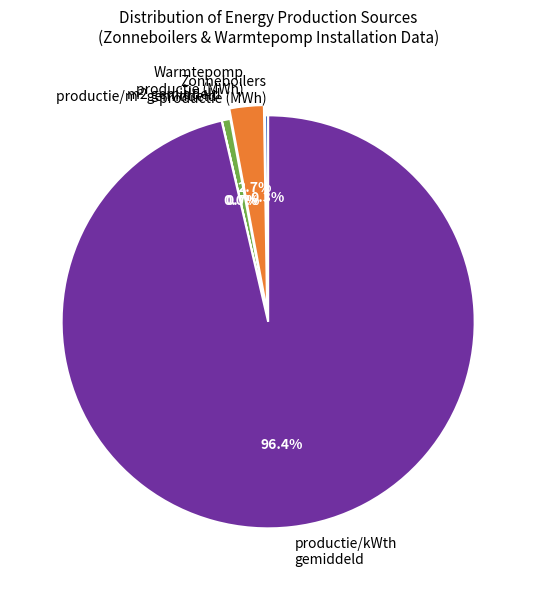

How much of the chart is everything except Warmtepomp productie (MWh)?

97.3%